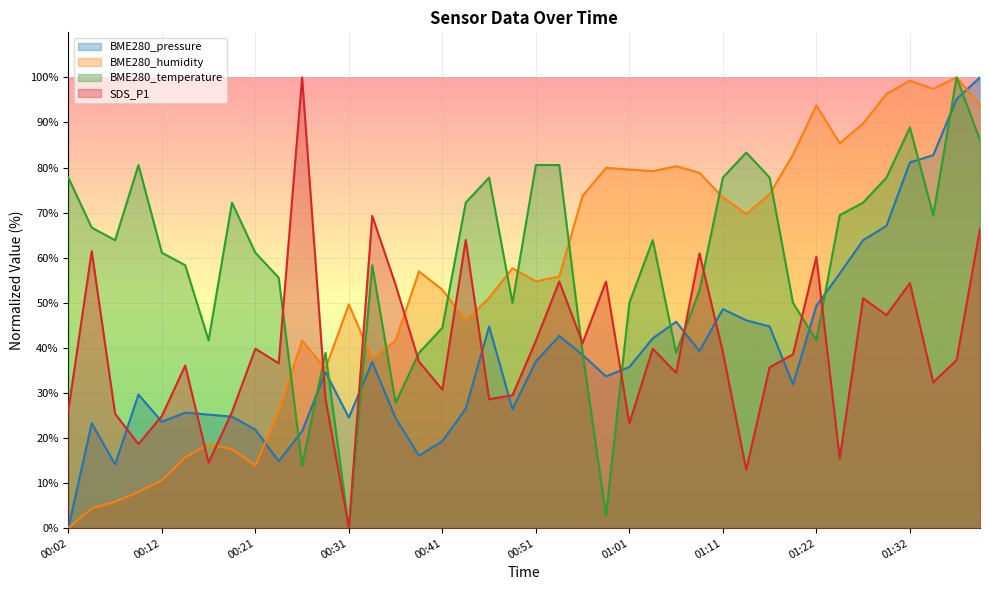

How many lines are shown in the chart?

4